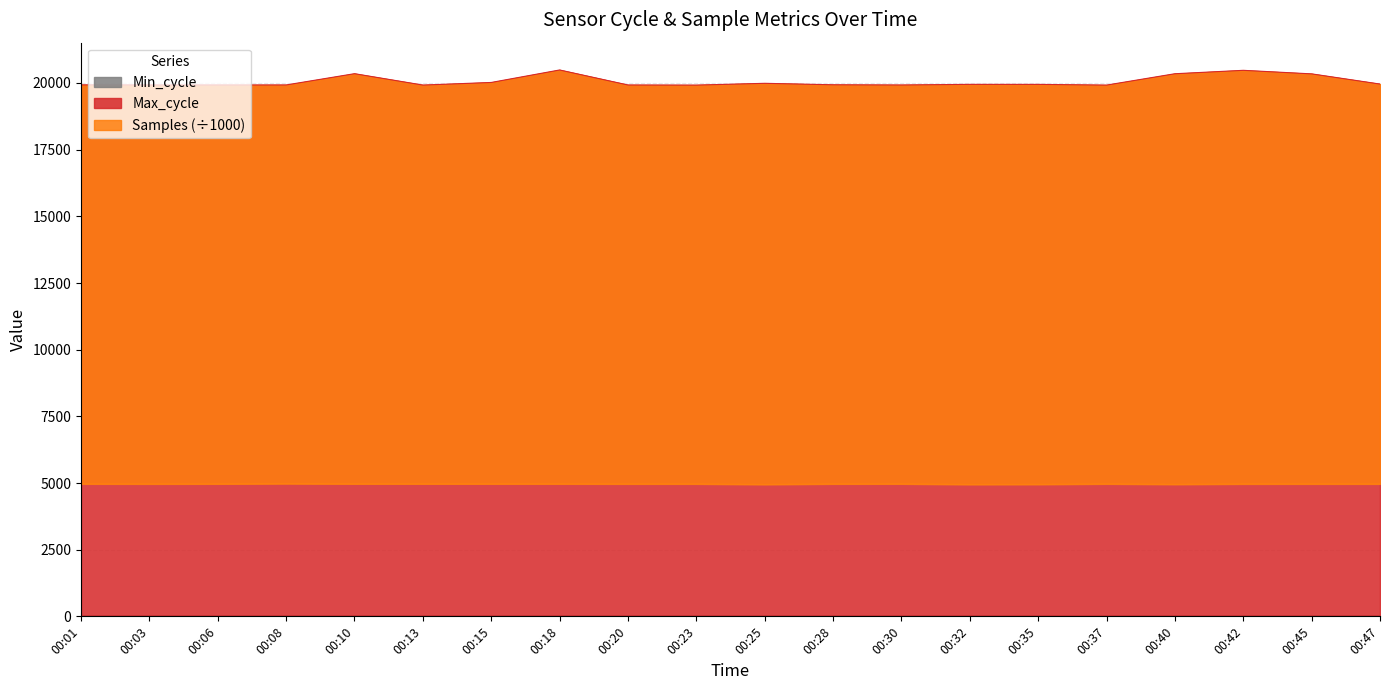

At how many categories does at least one series exceed 18207?

20